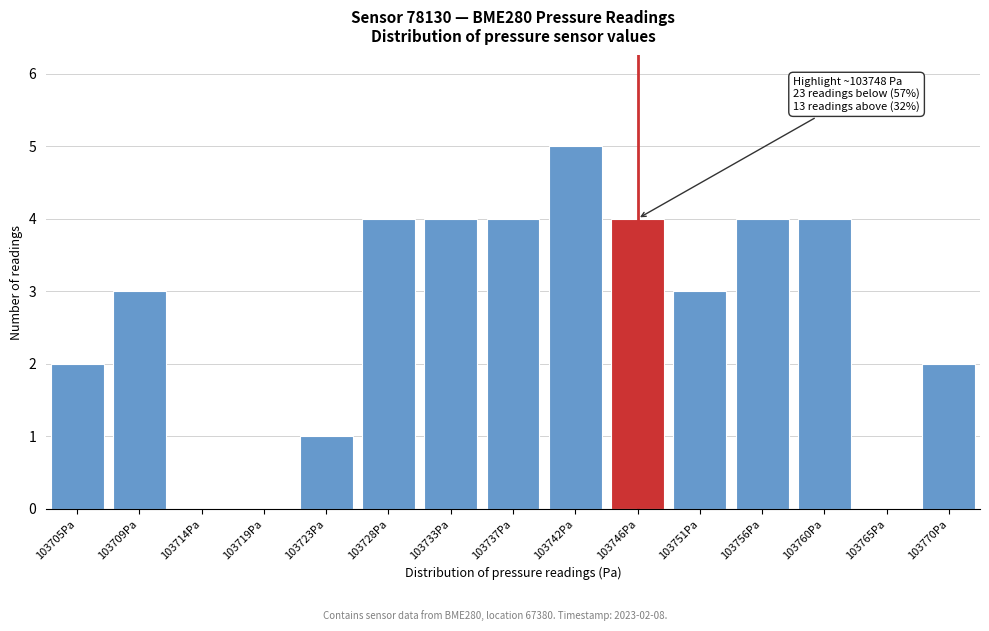

Reading right to left, extract all data points from this chart.

103770Pa=2	103765Pa=0	103760Pa=4	103756Pa=4	103751Pa=3	103746Pa=4	103742Pa=5	103737Pa=4	103733Pa=4	103728Pa=4	103723Pa=1	103719Pa=0	103714Pa=0	103709Pa=3	103705Pa=2